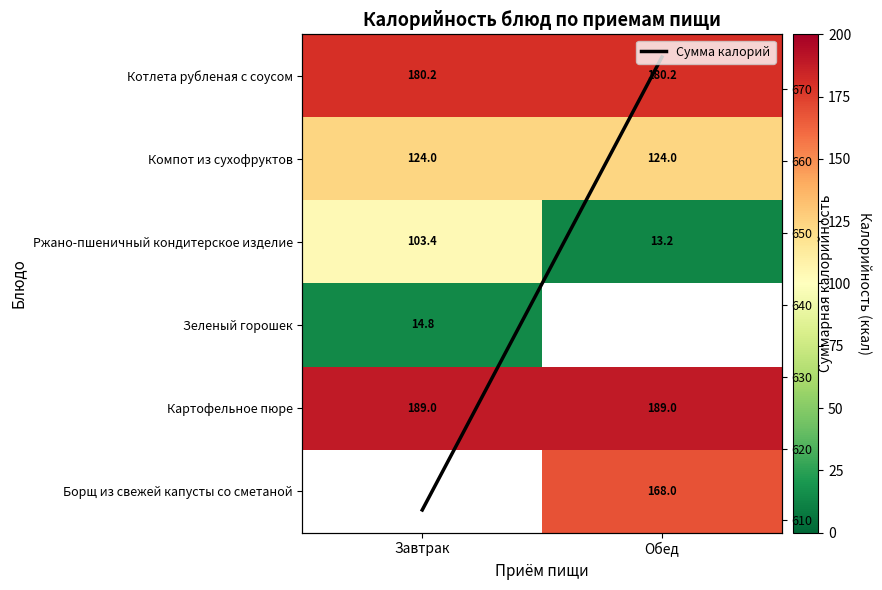

At which label does Котлета рубленая с соусом reach its minimum?

Завтрак